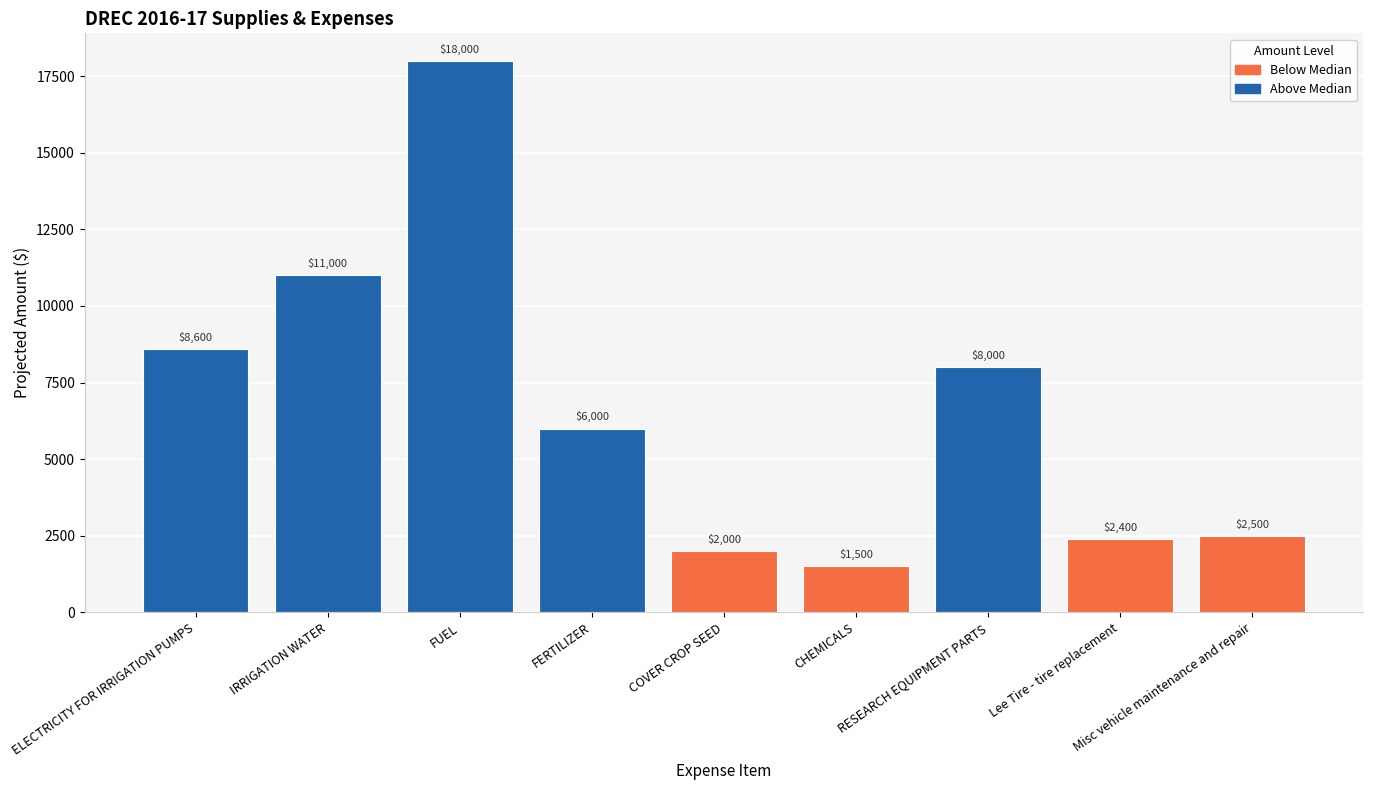

At which label is the value closest to 9750?

ELECTRICITY FOR IRRIGATION PUMPS